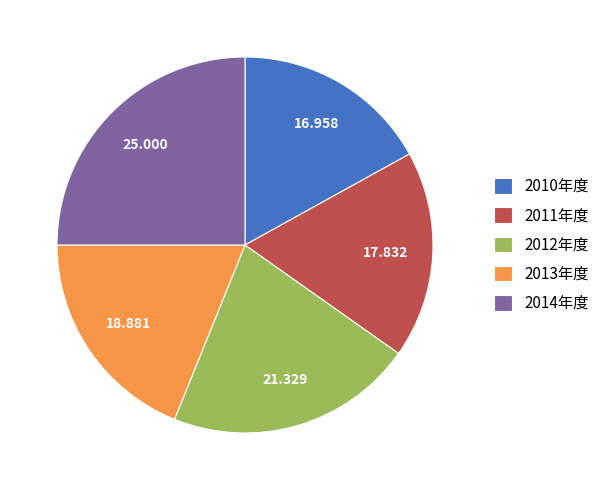

Which slice is the largest?

2014年度